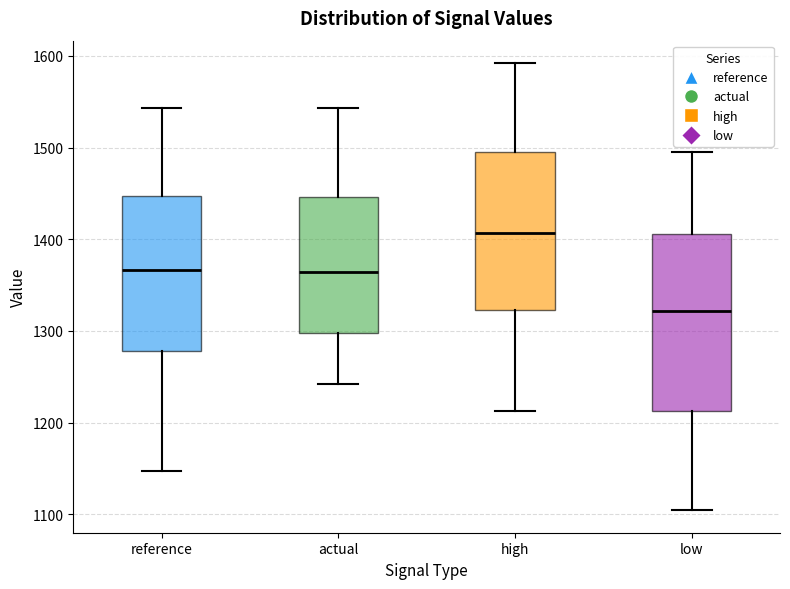

Which box's median line is the highest?

high